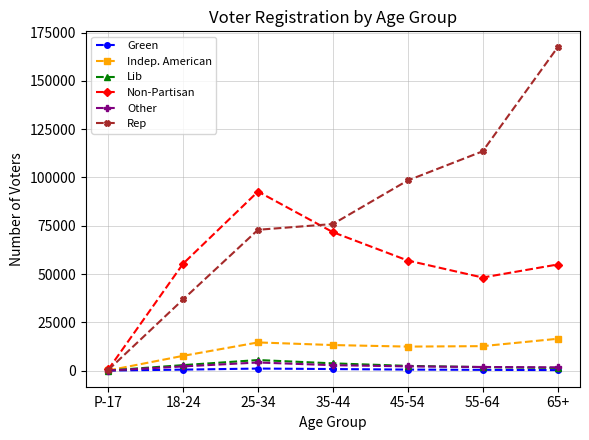

What is the spread (max minus min) of values at 65+?

167063